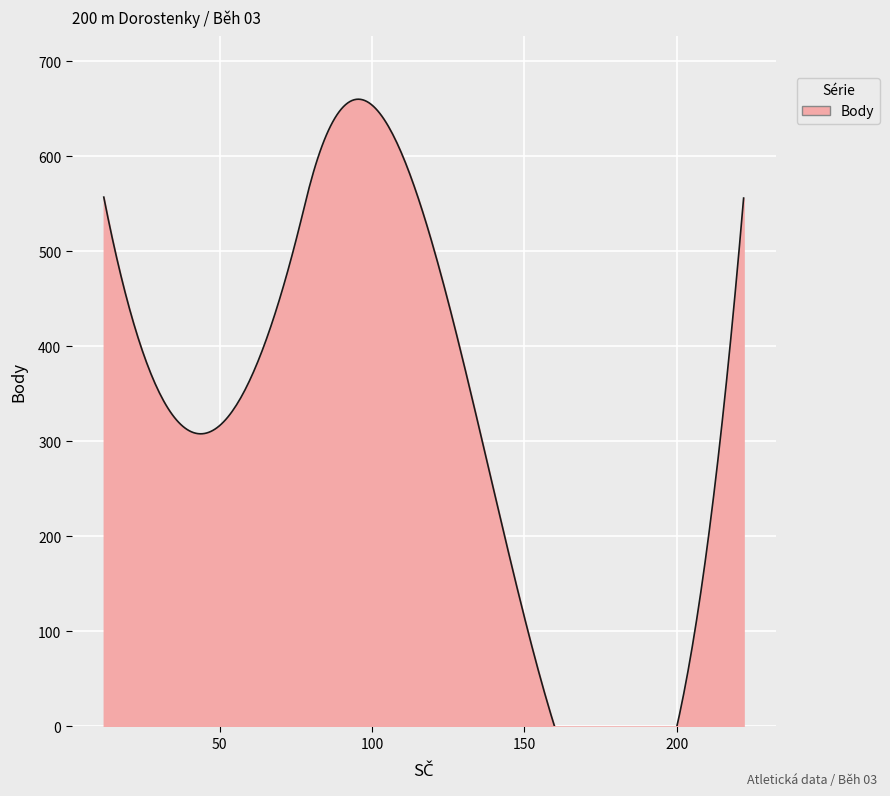

What is the sum of all Body values?

3163.0